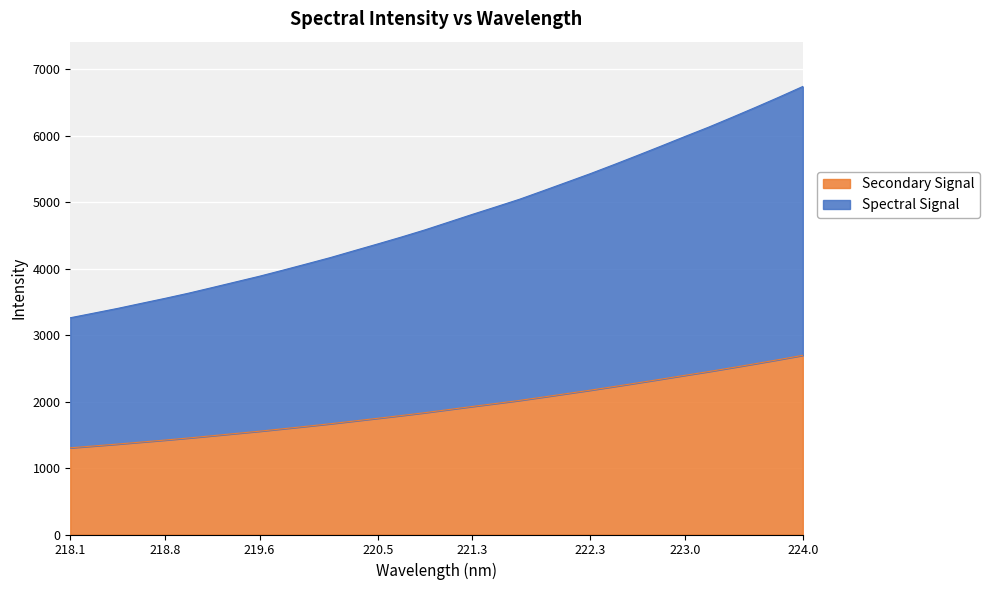

At which label does the data first exceed 4699?

221.1174